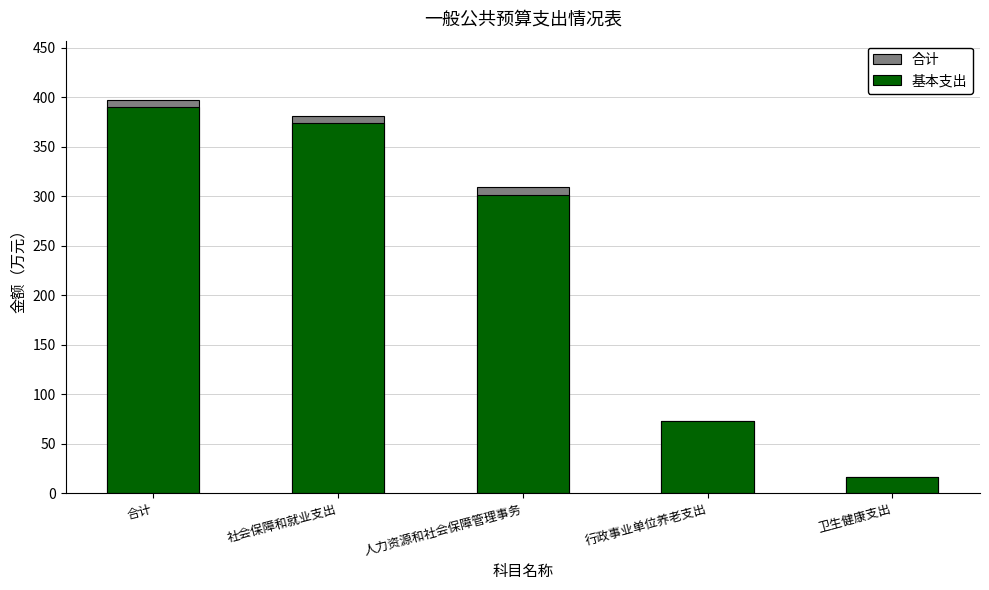

Reading right to left, extract all data points from this chart.

合计: 16.1	72.5	308.9	381.5	397.6
基本支出: 16.1	72.5	301.4	374.0	390.1